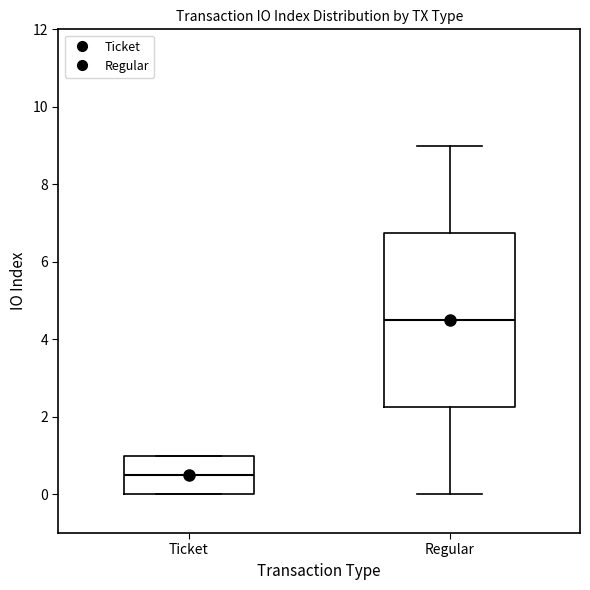

Comparing the boxes themselves (not the whiskers), which one is the tallest?

Regular